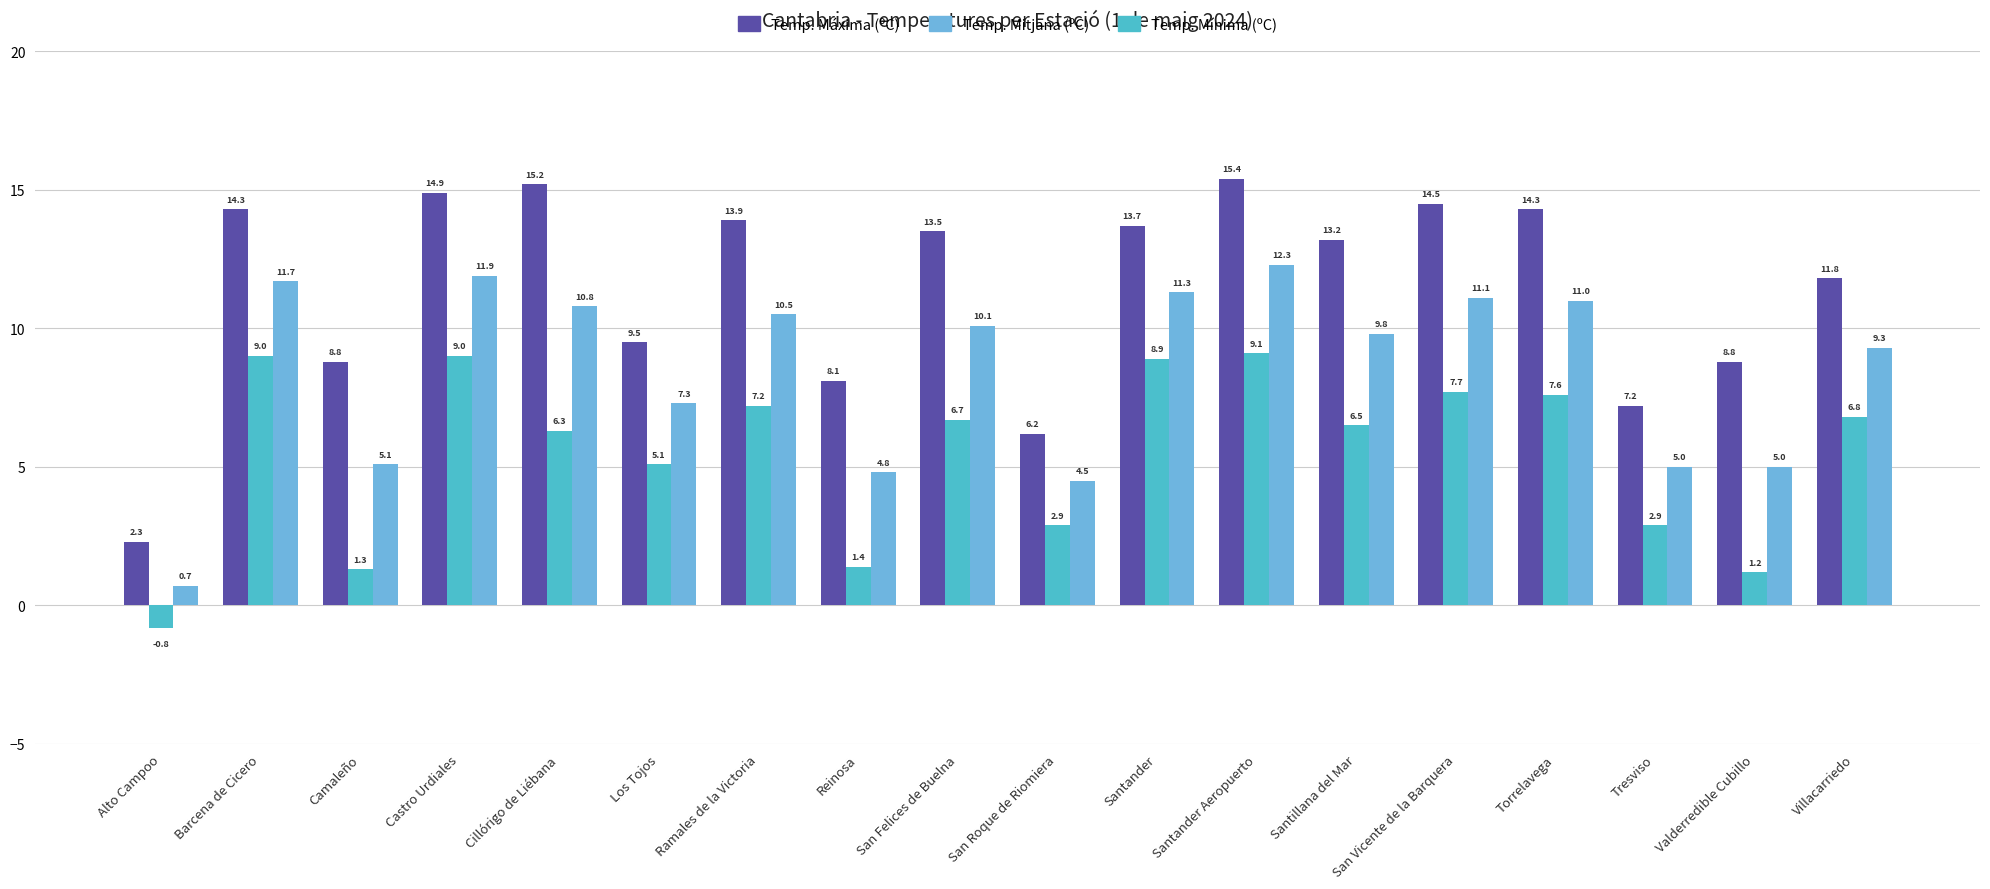

What are all the series names shown in the legend?

Temp. Máxima (ºC), Temp. Mitjana (ºC), Temp. Mínima (ºC)